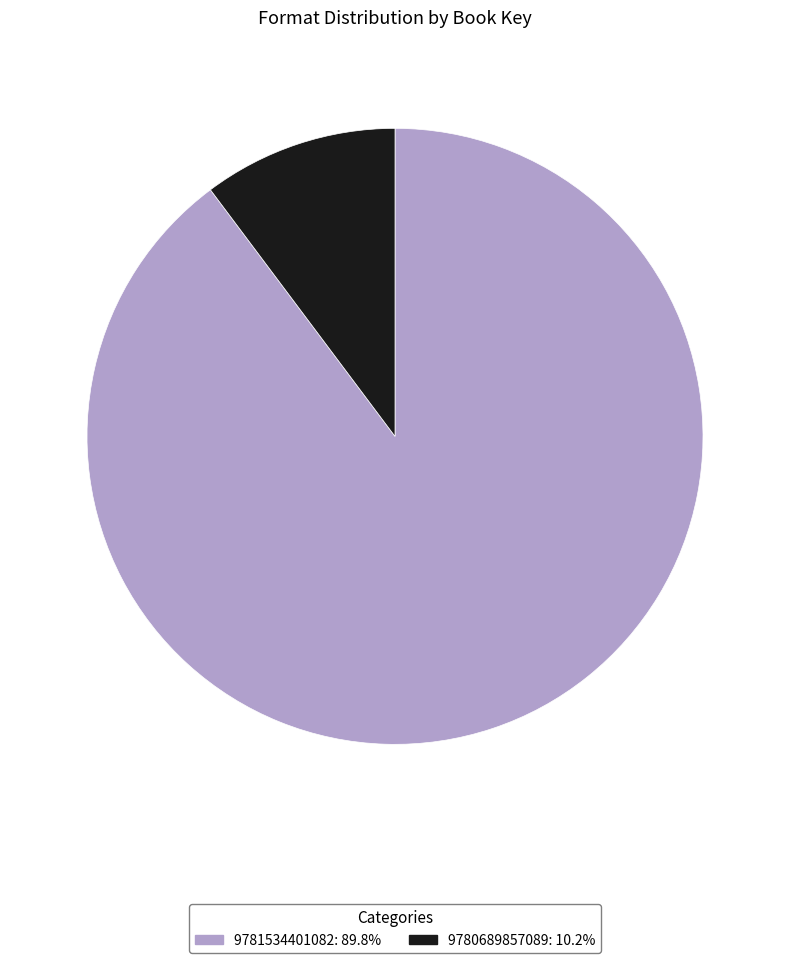

Combined, do 9781534401082 and 9780689857089 account for over 50%?

Yes